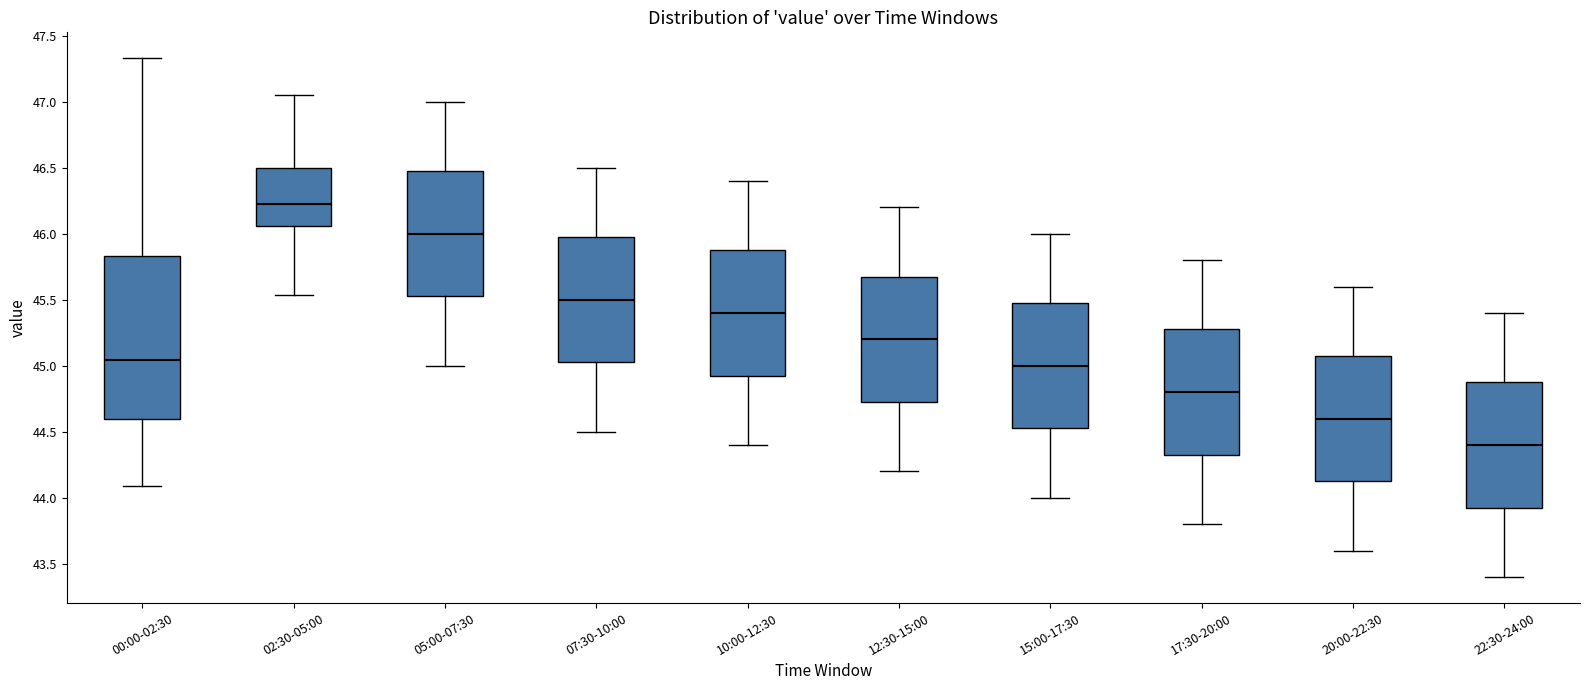

Reading left to right, transcribe this box plot: for each box, give where its median line is, the range the box spans, and where its two whiskers end, as read against the y-axis. The values are not printed on the chart, so give them approximately, as read against the axis.

00:00-02:30: median 45.05, box 44.60 to 45.85, whiskers 44.10 to 47.35
02:30-05:00: median 46.25, box 46.05 to 46.50, whiskers 45.55 to 47.05
05:00-07:30: median 46.00, box 45.55 to 46.50, whiskers 45.00 to 47.00
07:30-10:00: median 45.50, box 45.05 to 46.00, whiskers 44.50 to 46.50
10:00-12:30: median 45.40, box 44.95 to 45.90, whiskers 44.40 to 46.40
12:30-15:00: median 45.20, box 44.75 to 45.70, whiskers 44.20 to 46.20
15:00-17:30: median 45.00, box 44.55 to 45.50, whiskers 44.00 to 46.00
17:30-20:00: median 44.80, box 44.35 to 45.30, whiskers 43.80 to 45.80
20:00-22:30: median 44.60, box 44.15 to 45.10, whiskers 43.60 to 45.60
22:30-24:00: median 44.40, box 43.95 to 44.90, whiskers 43.40 to 45.40